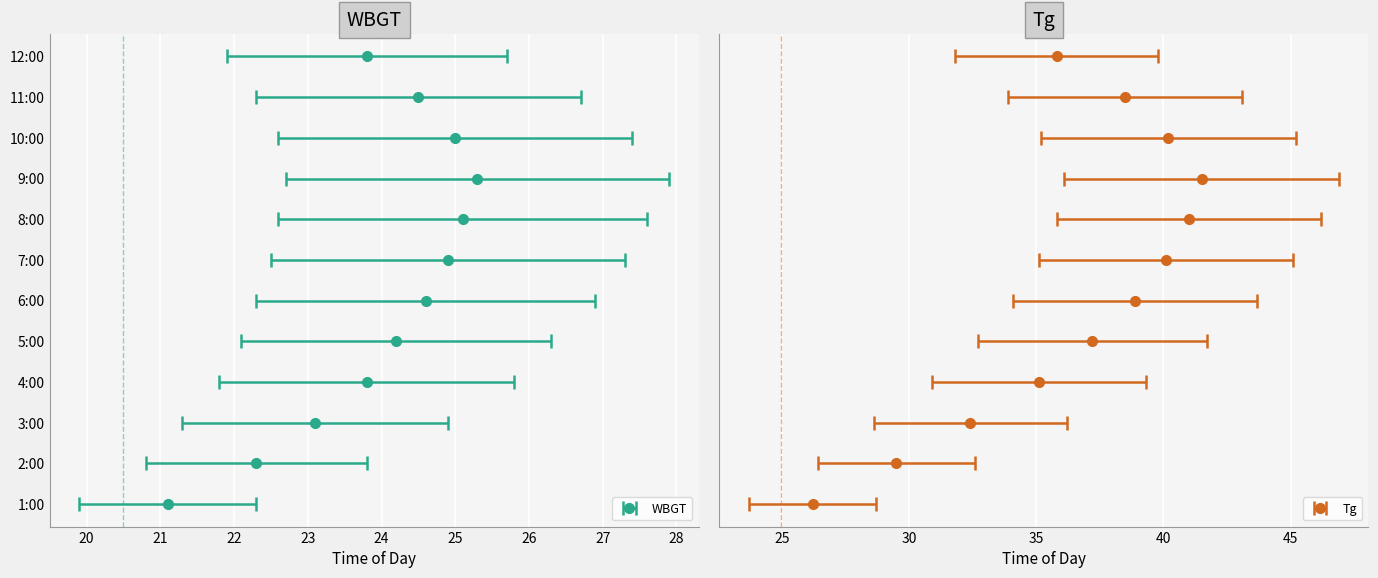

Between 1:00 and 12:00, which series saw the biggest shift?

Tg